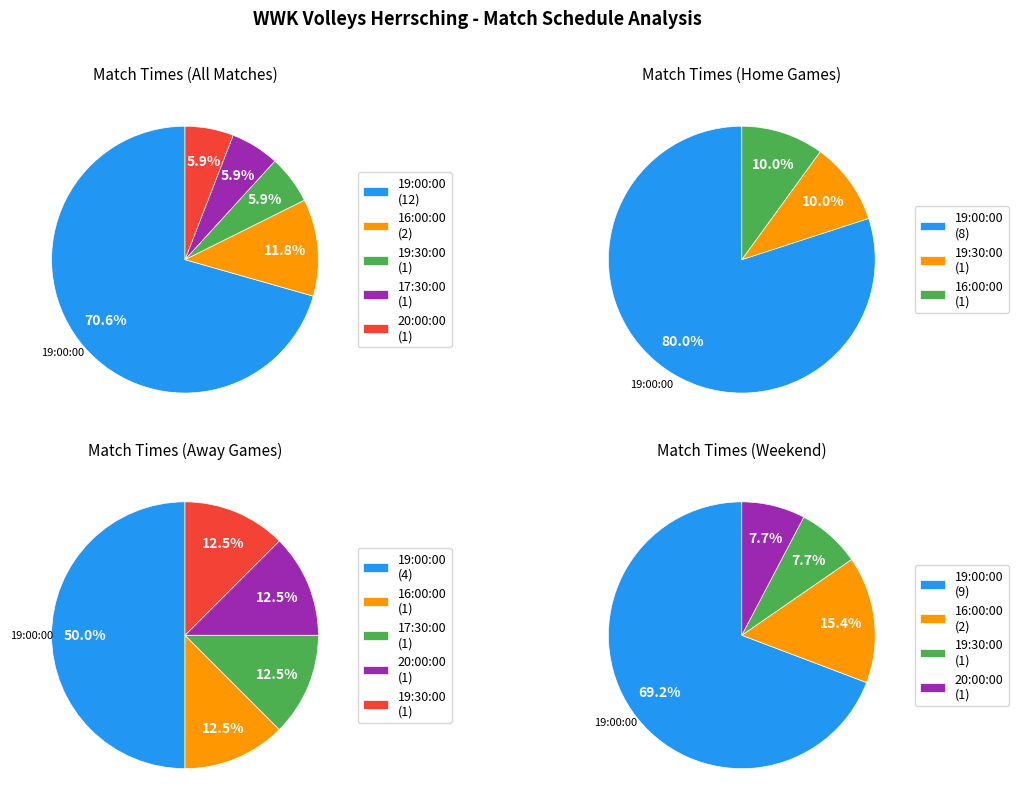

Does any single category account for the majority?

Yes